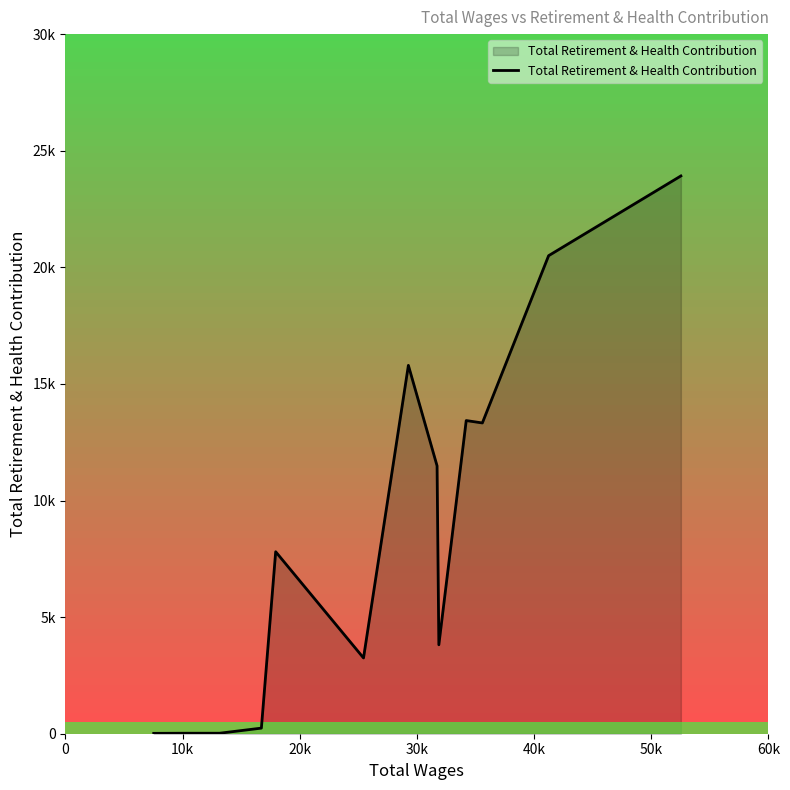

What is the label of the 14th point from the right?

10k